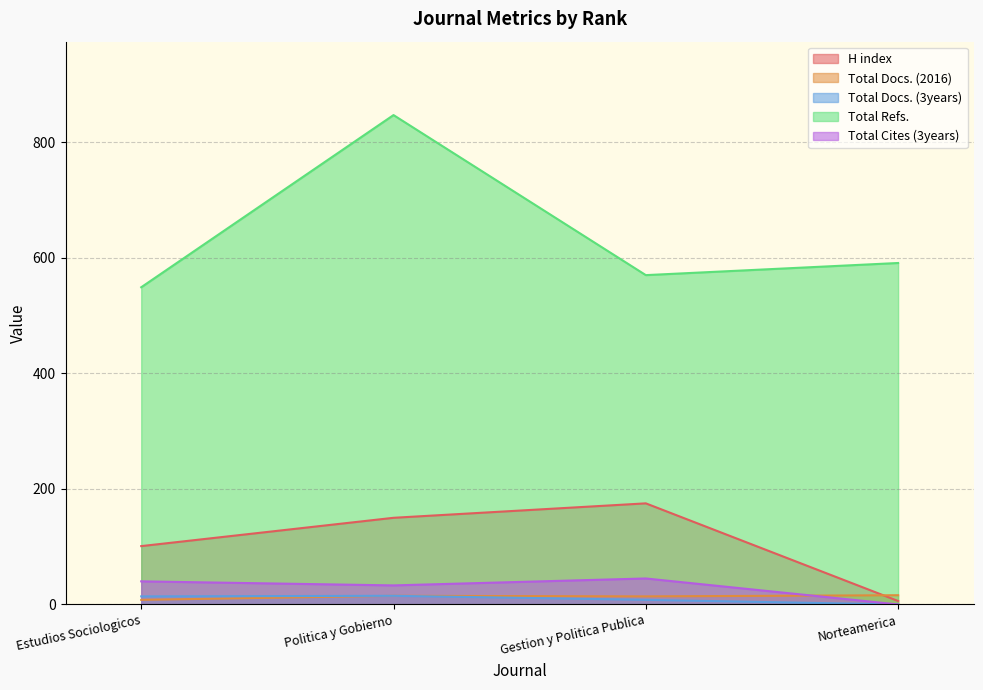

True or false: H index has a value of 101 at Estudios Sociologicos.

True